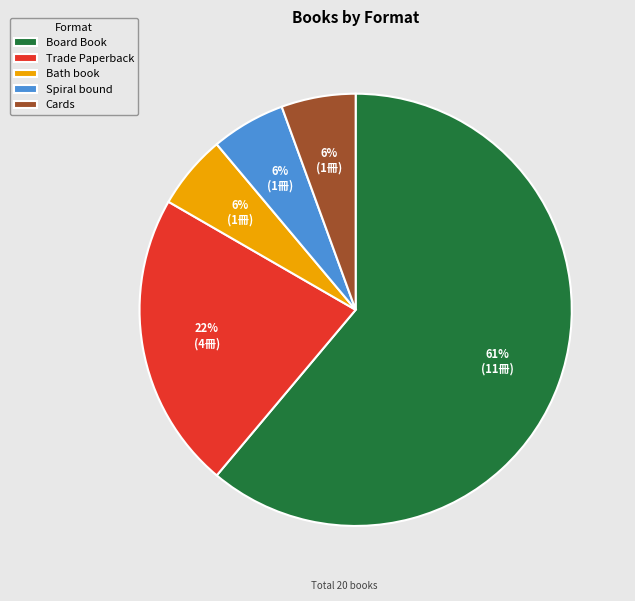

True or false: Spiral bound accounts for 16% of the total.

False